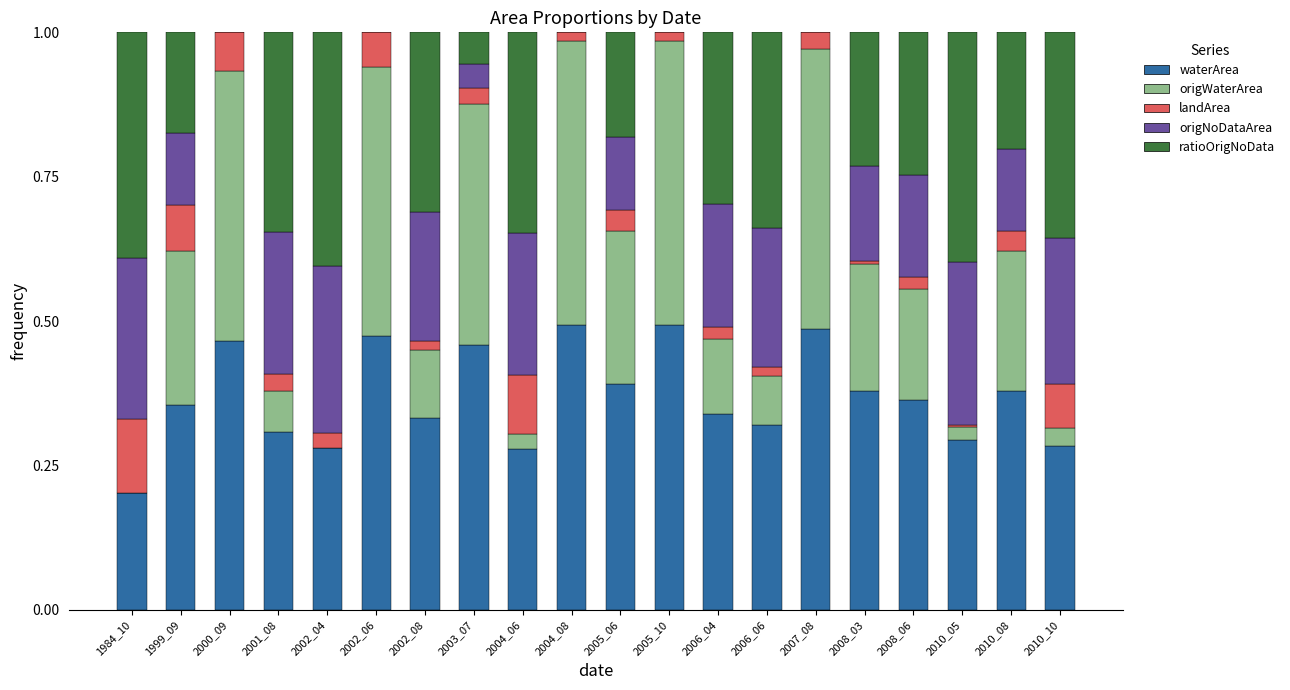

The waterArea series shows 0.5 at 2001_08. True or false?

False